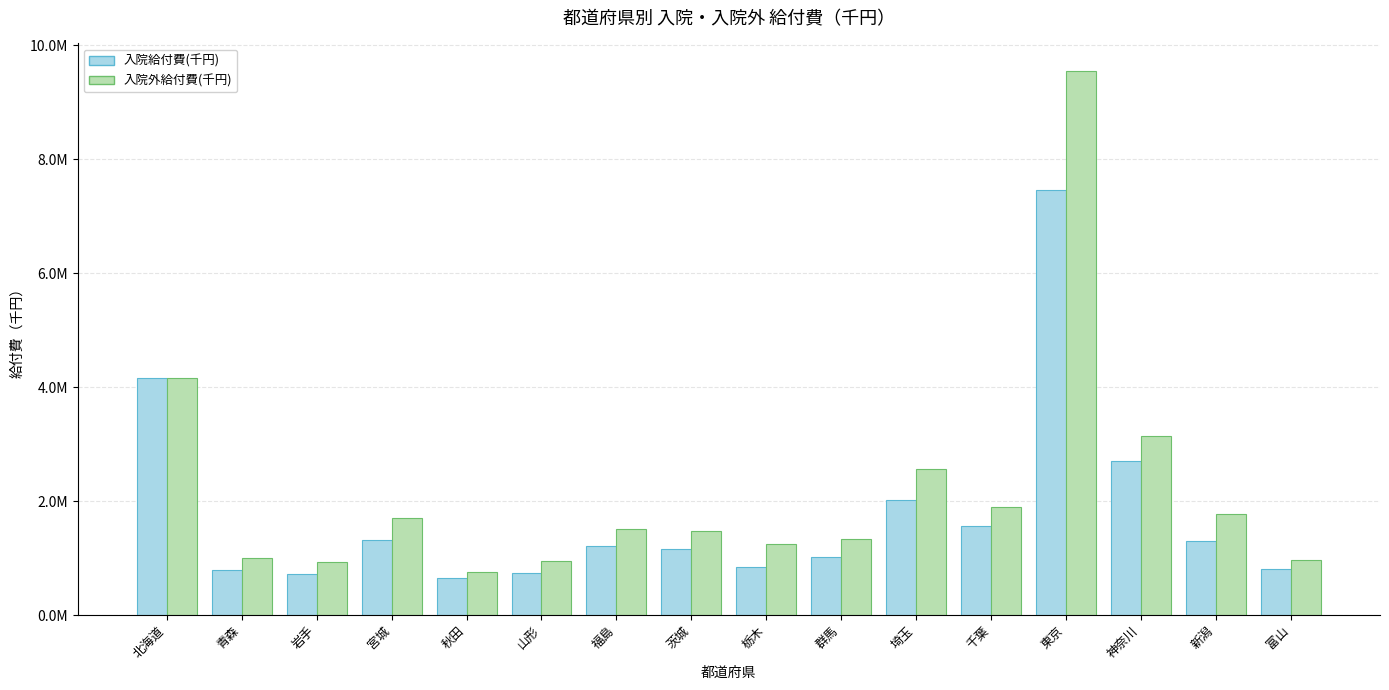

What are all the series names shown in the legend?

入院給付費(千円), 入院外給付費(千円)